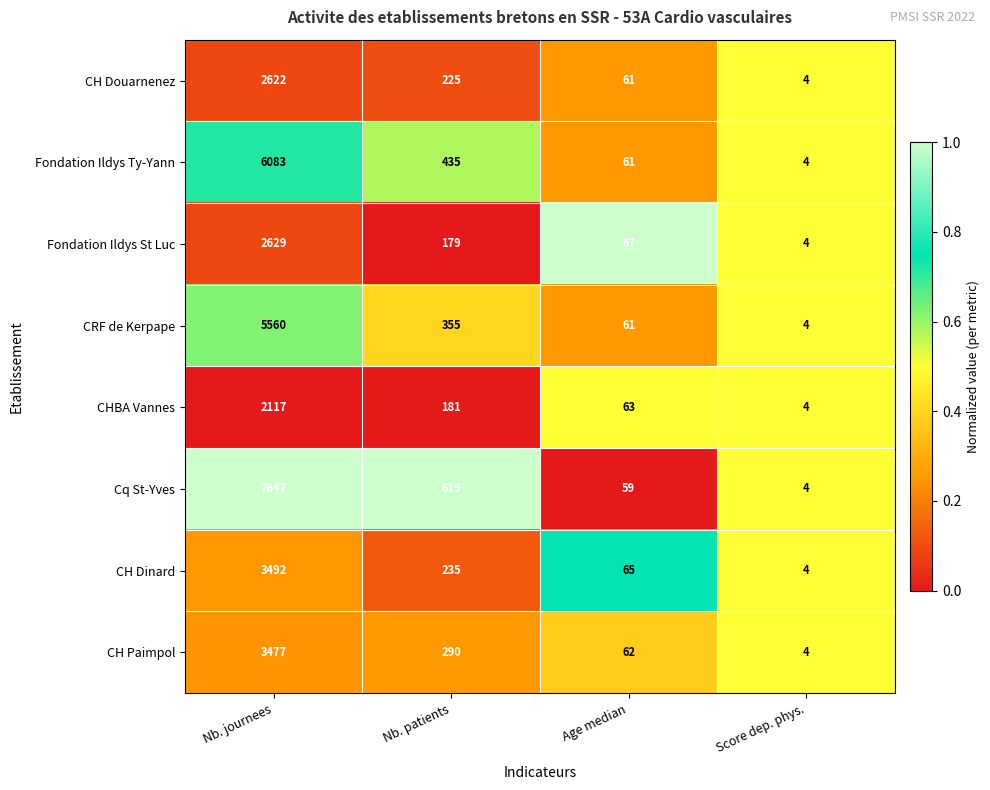

Which series has the widest spread of values?

Cq St-Yves